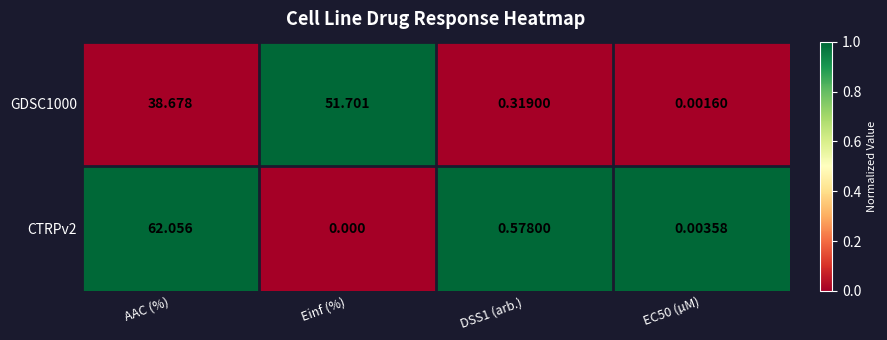

Which category has the lowest value across all series?

Einf (%)